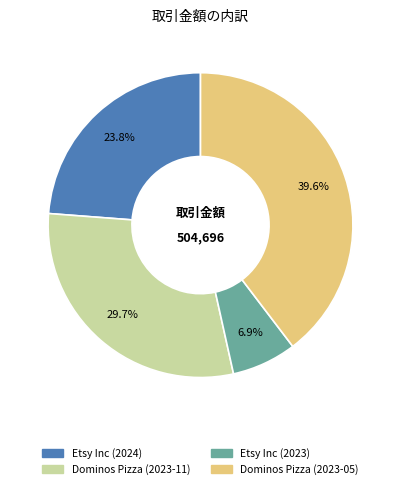

Which category has the smallest portion of the pie?

Etsy Inc (2023)